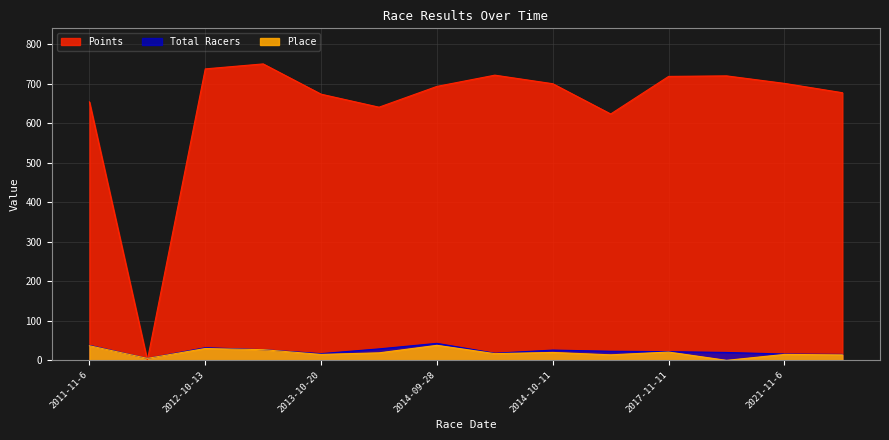

At which category is the sum across all series the highest?

2012-12-15